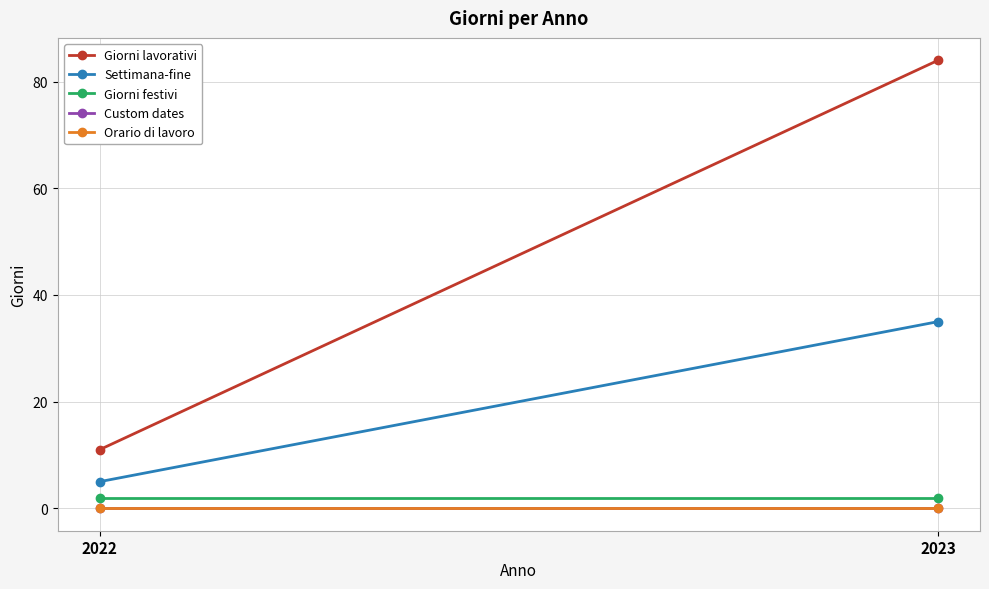

Count the Settimana-fine values in the range 5 to 35.

2